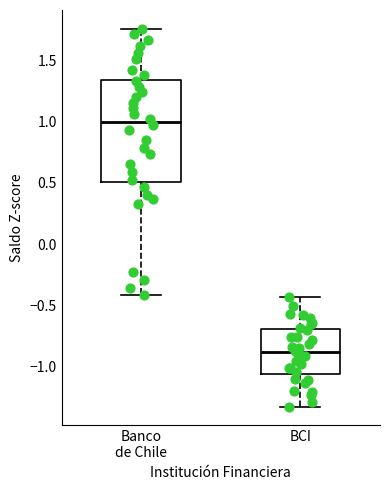

Which box is the tallest, from its lower edge to its upper edge?

Banco de Chile